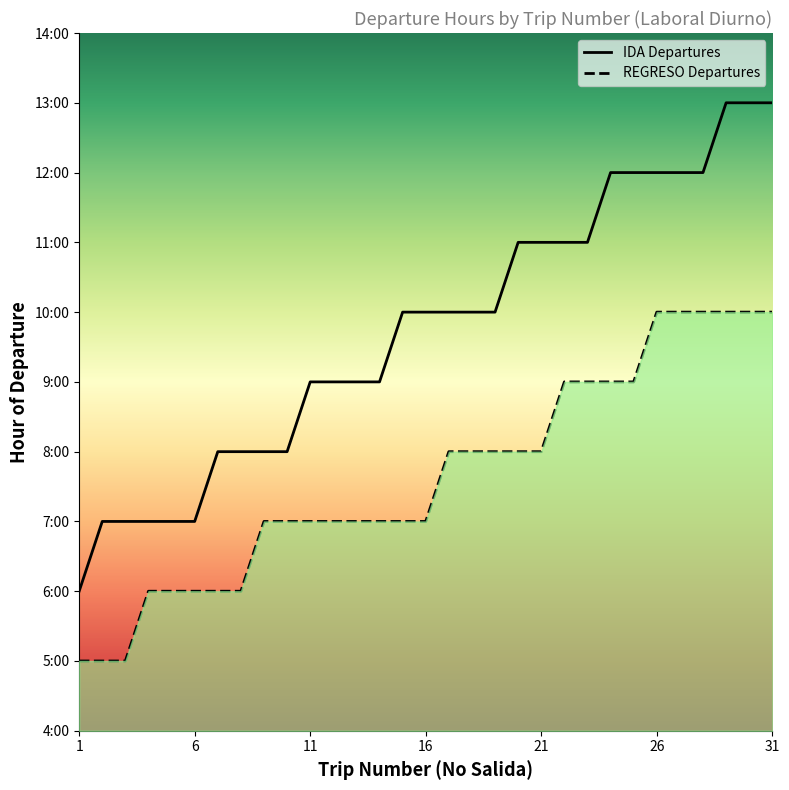

What is the maximum value shown in the chart?

13